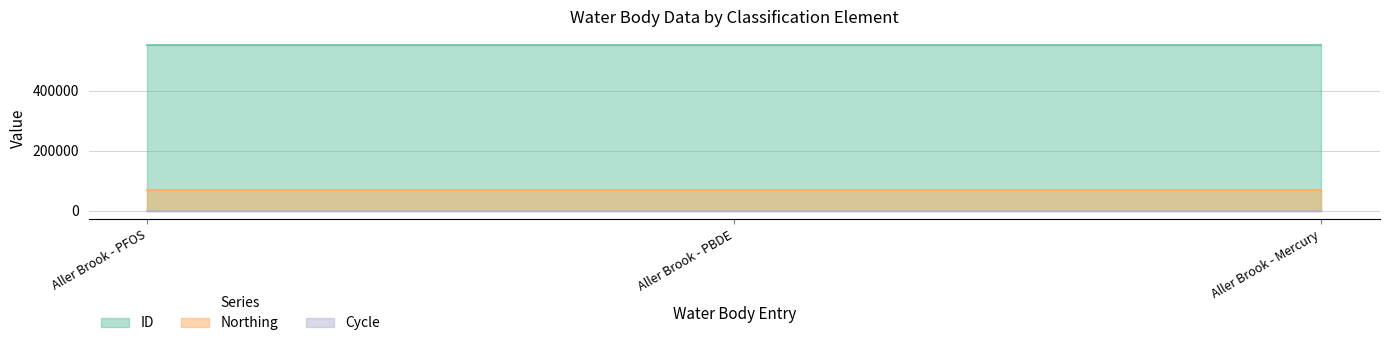

Reading right to left, list all the values displayed in this chart.

ID: 551792	551793	551794
Northing: 69387	69387	69387
Cycle: 3	3	3